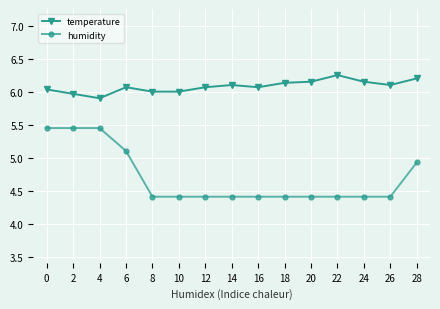

What is the difference between the highest and lowest values at 12?

1.7